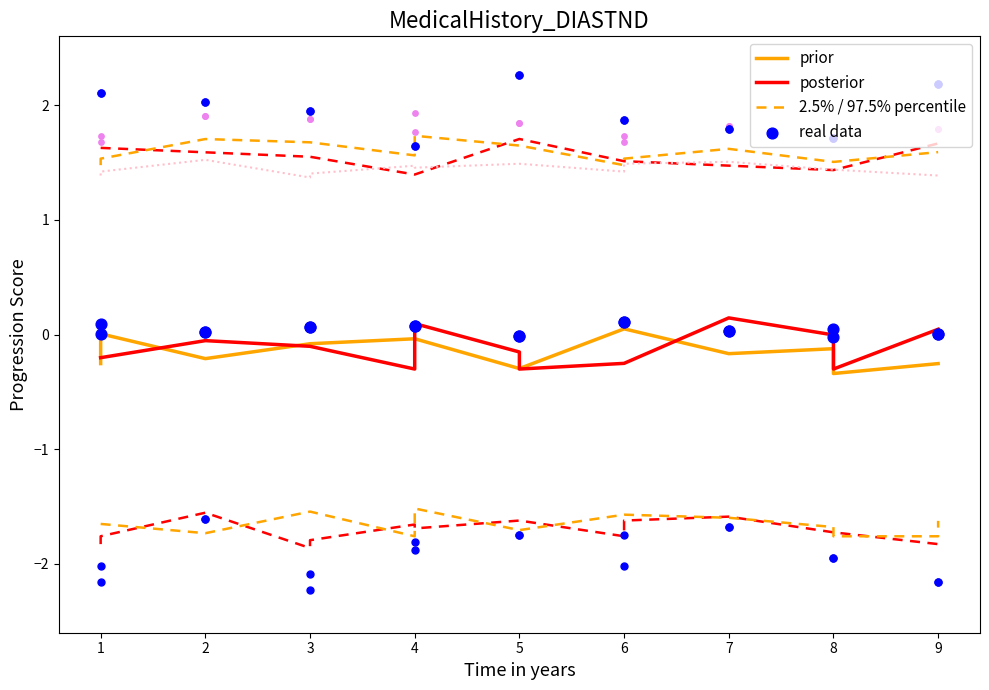

What are all the series names shown in the legend?

prior, posterior, 2.5% / 97.5% percentile, real data